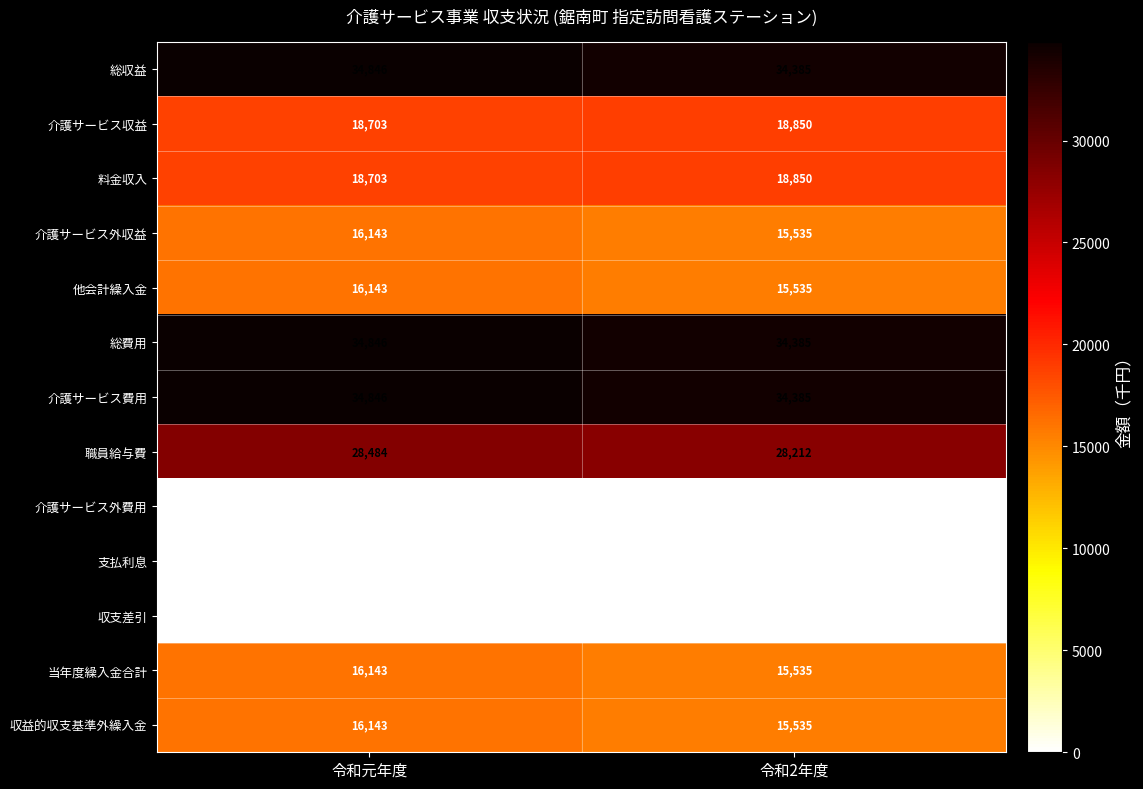

Reading left to right, transcribe all the data shown in this chart.

総収益: 令和元年度=34846	令和2年度=34385
介護サービス収益: 令和元年度=18703	令和2年度=18850
料金収入: 令和元年度=18703	令和2年度=18850
介護サービス外収益: 令和元年度=16143	令和2年度=15535
他会計繰入金: 令和元年度=16143	令和2年度=15535
総費用: 令和元年度=34846	令和2年度=34385
介護サービス費用: 令和元年度=34846	令和2年度=34385
職員給与費: 令和元年度=28484	令和2年度=28212
介護サービス外費用: 令和元年度=0	令和2年度=0
支払利息: 令和元年度=0	令和2年度=0
収支差引: 令和元年度=0	令和2年度=0
当年度繰入金合計: 令和元年度=16143	令和2年度=15535
収益的収支基準外繰入金: 令和元年度=16143	令和2年度=15535